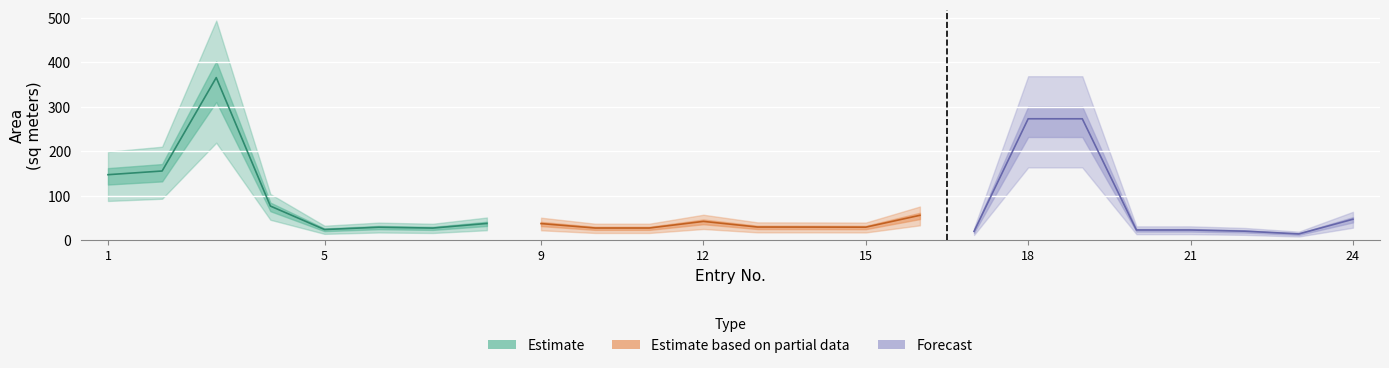

Rank the series by their maximum value, from highest to lowest.

Estimate, Forecast, Estimate based on partial data